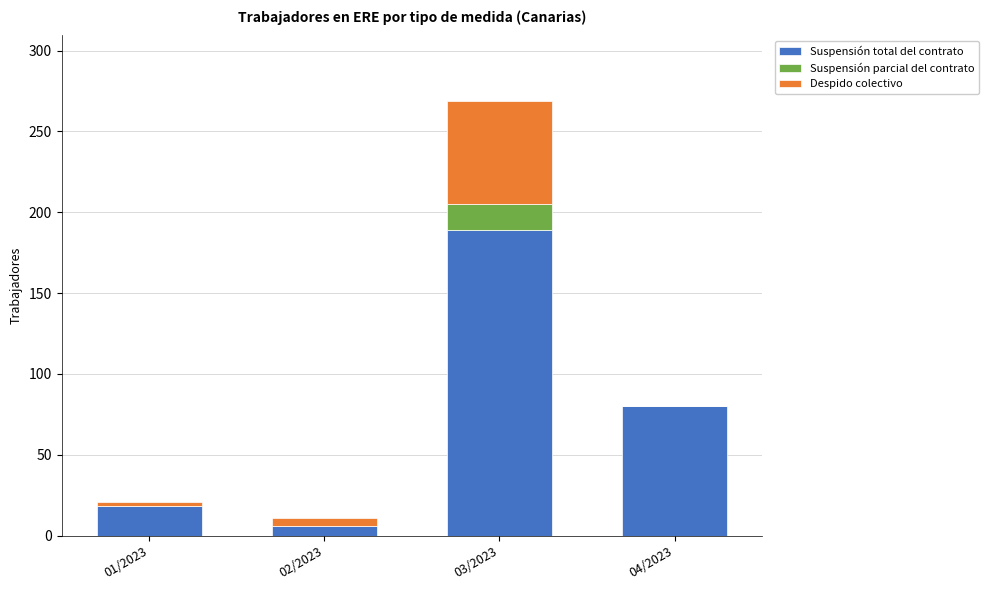

What is the sum of all Suspensión total del contrato values?

293